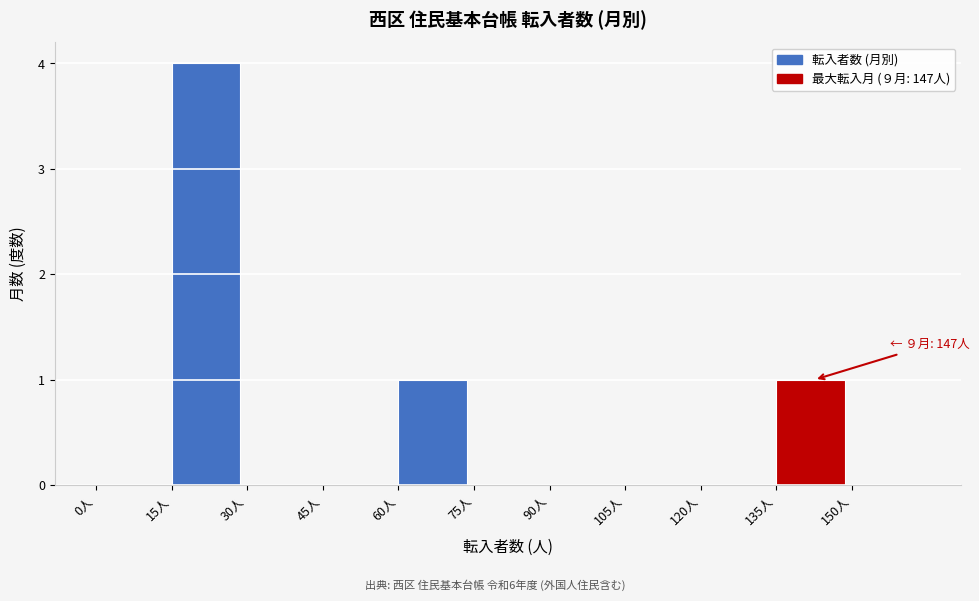

Over which range of the x-axis is the bar tallest?

15 to 30